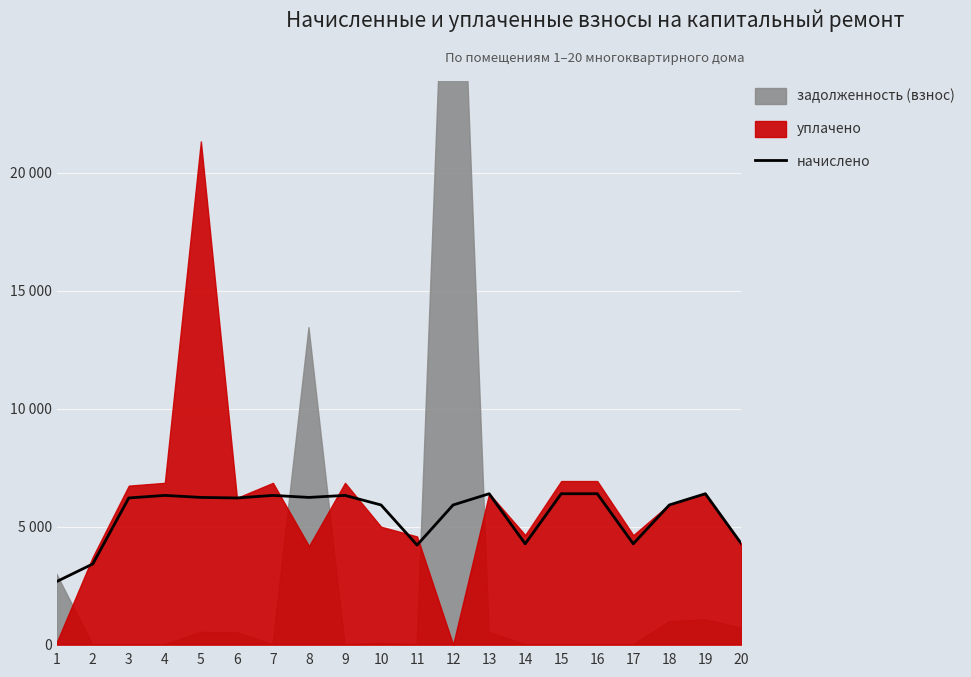

What is the difference between the maximum and minimum values?

3720.6